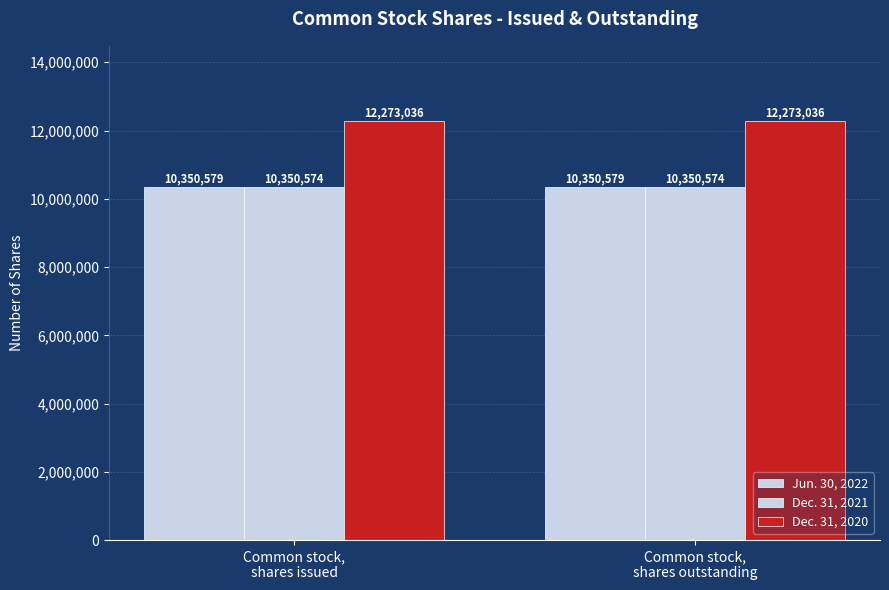

At which label is Dec. 31, 2020 closest to 12273036?

Common stock,
shares issued